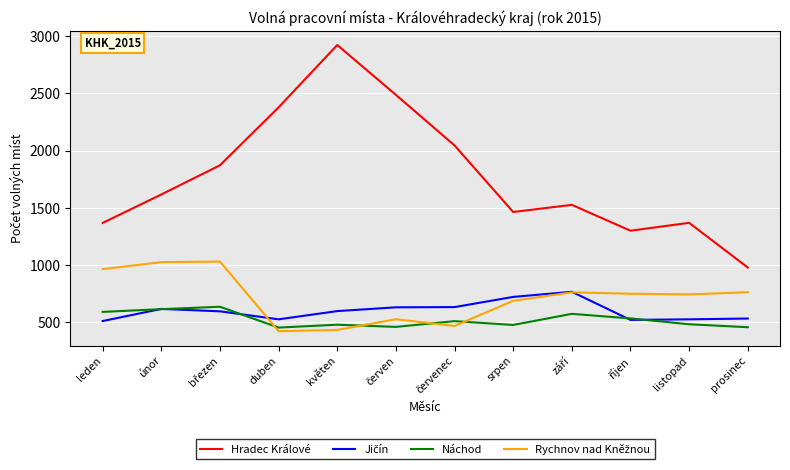

True or false: Náchod and Hradec Králové intersect in this chart.

False